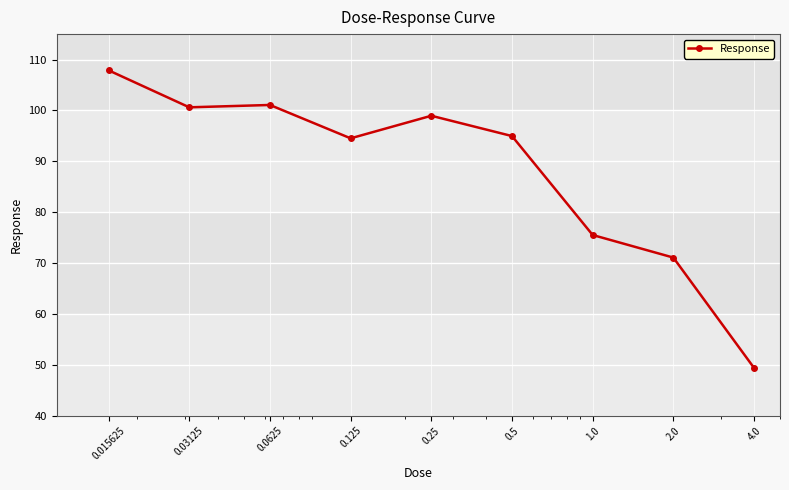

What is the value of the 7th point from the left?

75.5